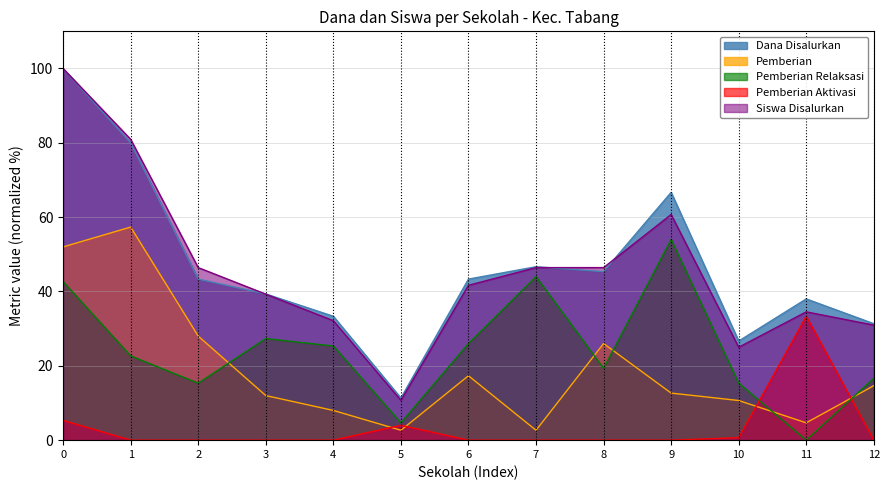

What is the difference between the maximum and minimum values in the Siswa Disalurkan series?

89.3